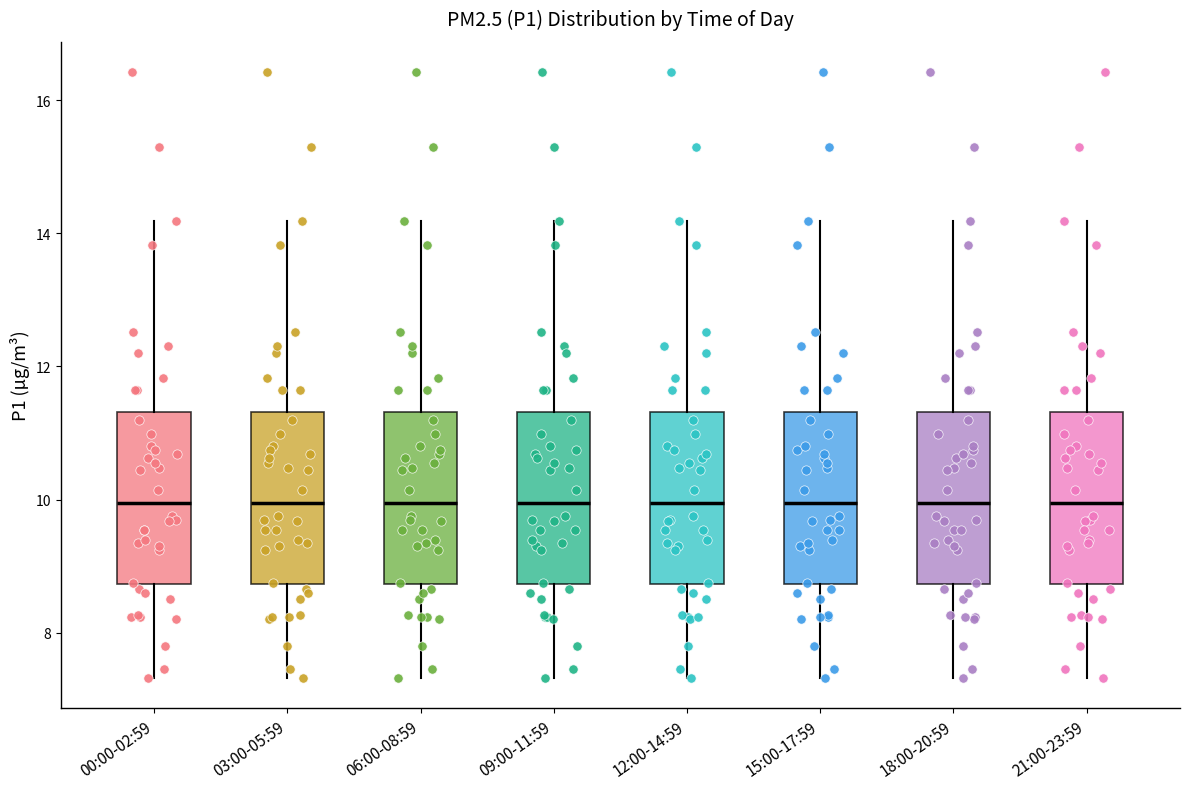

Reading left to right, read every box against the y-axis: the position of its median line, the range the box covers, and the ends of its whiskers. The values are not printed on the chart, so give them approximately, as read against the axis.

00:00-02:59: median 10.0, box 8.8 to 11.4, whiskers 7.4 to 14.2
03:00-05:59: median 10.0, box 8.8 to 11.4, whiskers 7.4 to 14.2
06:00-08:59: median 10.0, box 8.8 to 11.4, whiskers 7.4 to 14.2
09:00-11:59: median 10.0, box 8.8 to 11.4, whiskers 7.4 to 14.2
12:00-14:59: median 10.0, box 8.8 to 11.4, whiskers 7.4 to 14.2
15:00-17:59: median 10.0, box 8.8 to 11.4, whiskers 7.4 to 14.2
18:00-20:59: median 10.0, box 8.8 to 11.4, whiskers 7.4 to 14.2
21:00-23:59: median 10.0, box 8.8 to 11.4, whiskers 7.4 to 14.2